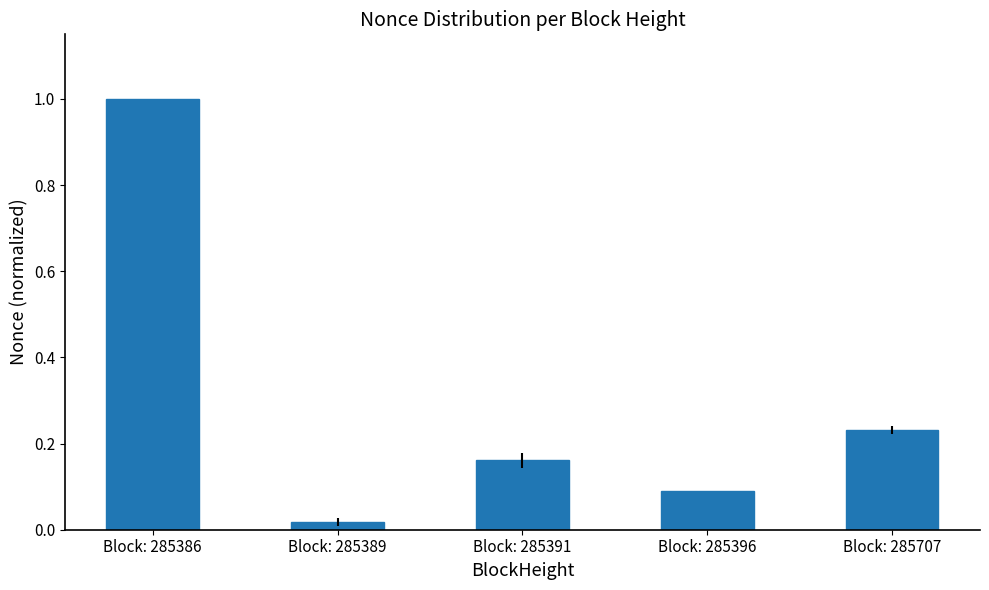

Rank the categories by value from lowest to highest.

Block: 285389, Block: 285396, Block: 285391, Block: 285707, Block: 285386